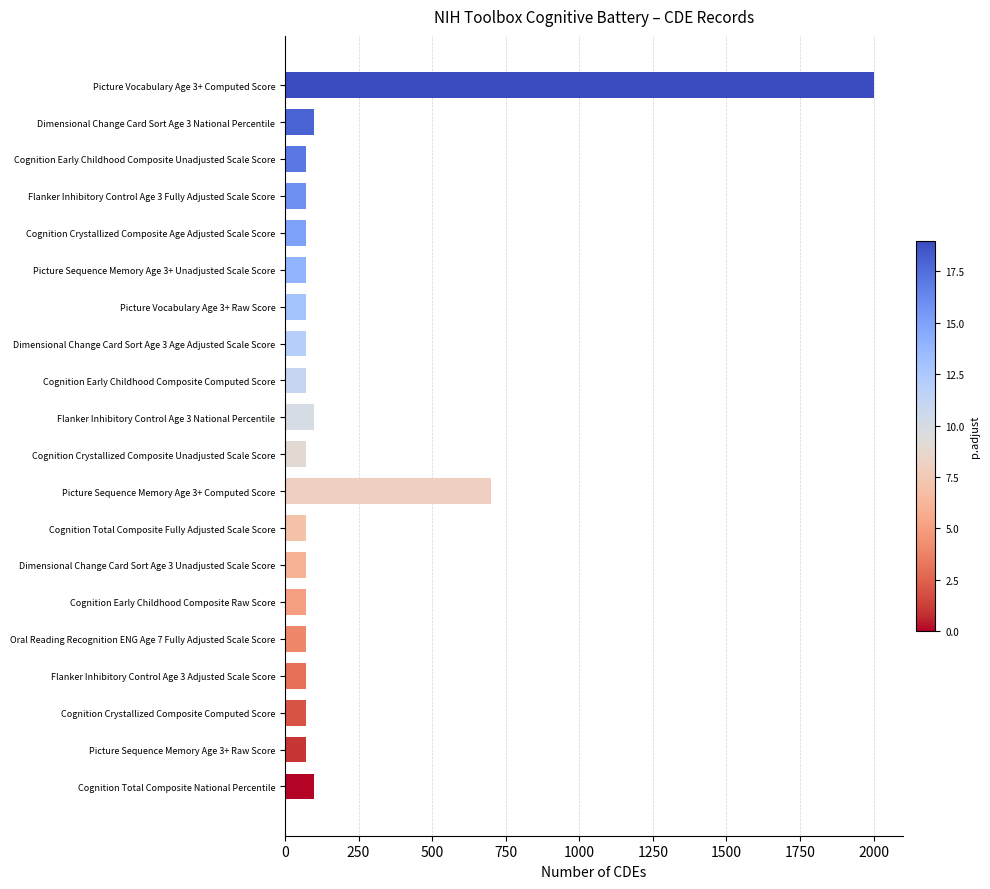

Is it true that the value at Cognition Crystallized Composite Unadjusted Scale Score is 70?

True